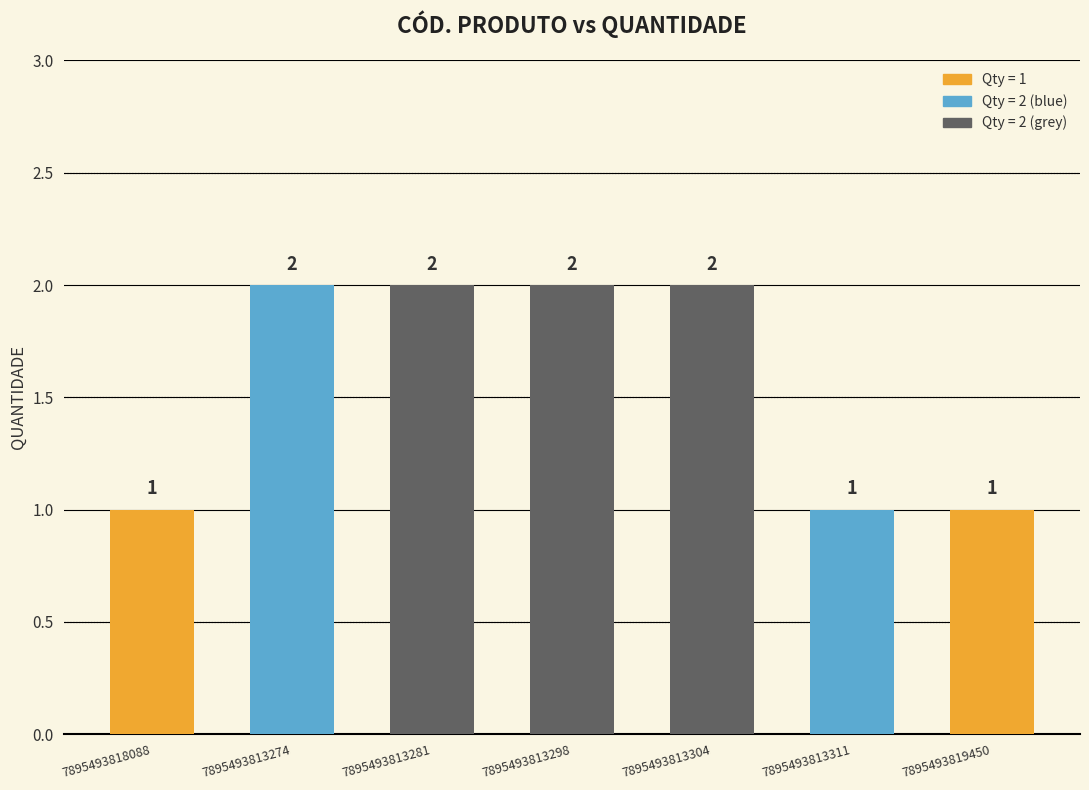

What is the smallest value displayed?

1